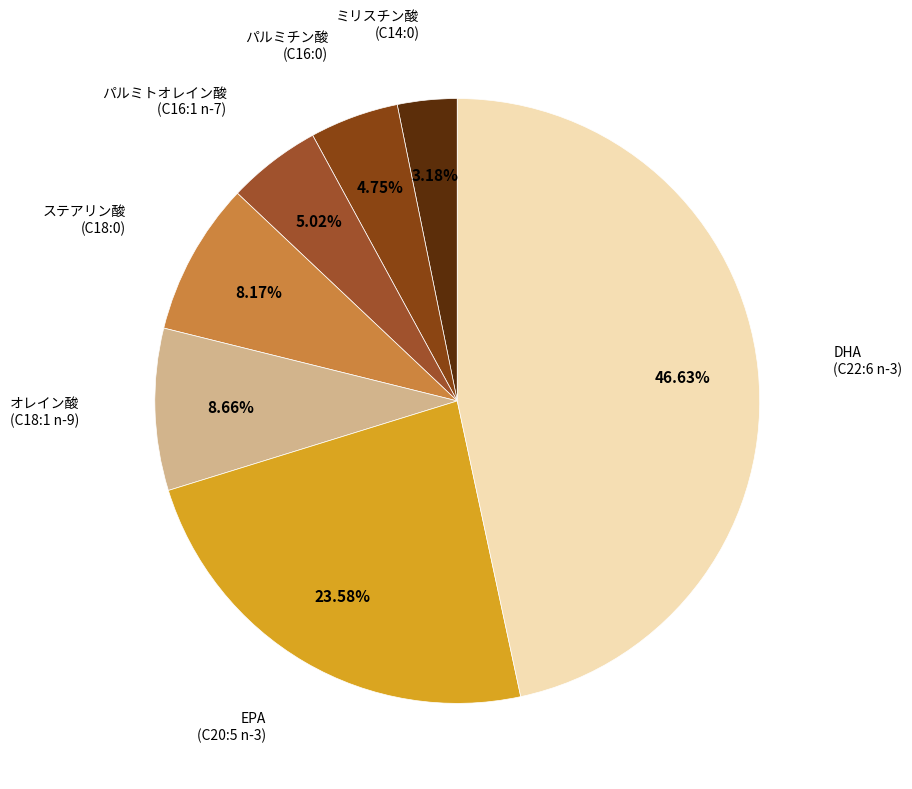

Which category has the smallest portion of the pie?

ミリスチン酸
(C14:0)